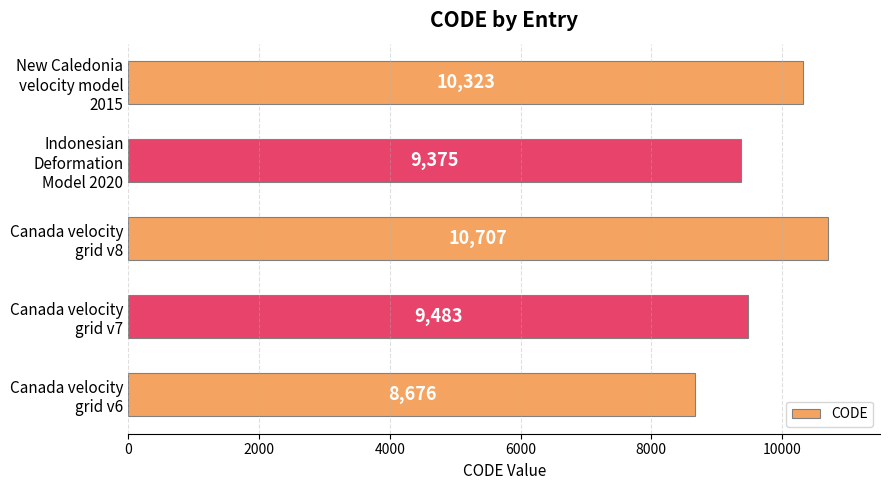

Which category has the highest value across all series?

Canada velocity
grid v8